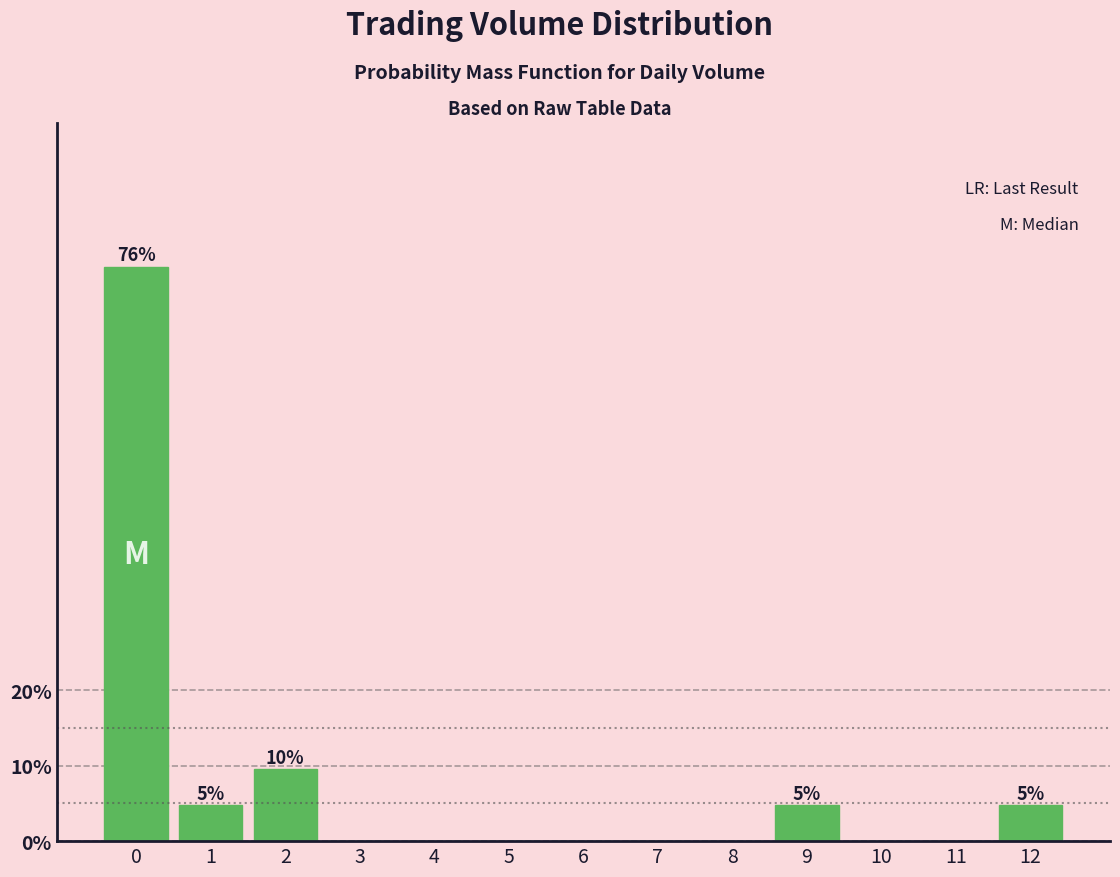

Reading left to right, what are all the values shown in this chart?

0=76.2	1=4.8	2=9.5	3=0.0	4=0.0	5=0.0	6=0.0	7=0.0	8=0.0	9=4.8	10=0.0	11=0.0	12=4.8